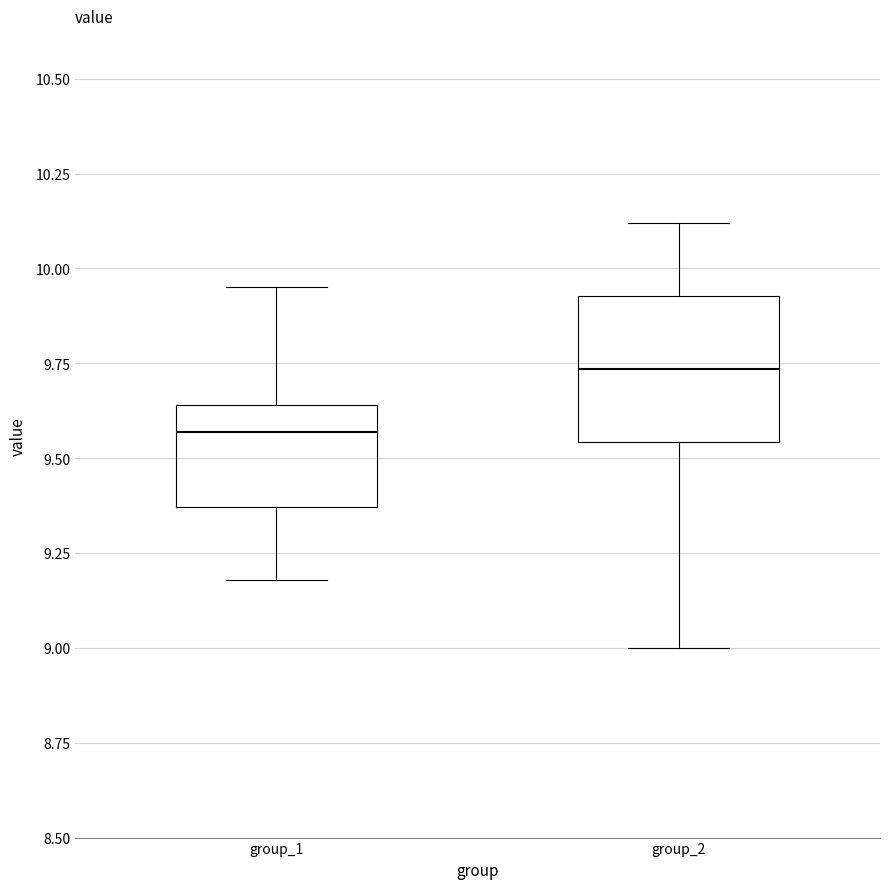

Reading left to right, read every box against the y-axis: the position of its median line, the range the box covers, and the ends of its whiskers. The values are not printed on the chart, so give them approximately, as read against the axis.

group_1: median 9.55, box 9.35 to 9.65, whiskers 9.20 to 9.95
group_2: median 9.75, box 9.55 to 9.95, whiskers 9.00 to 10.10